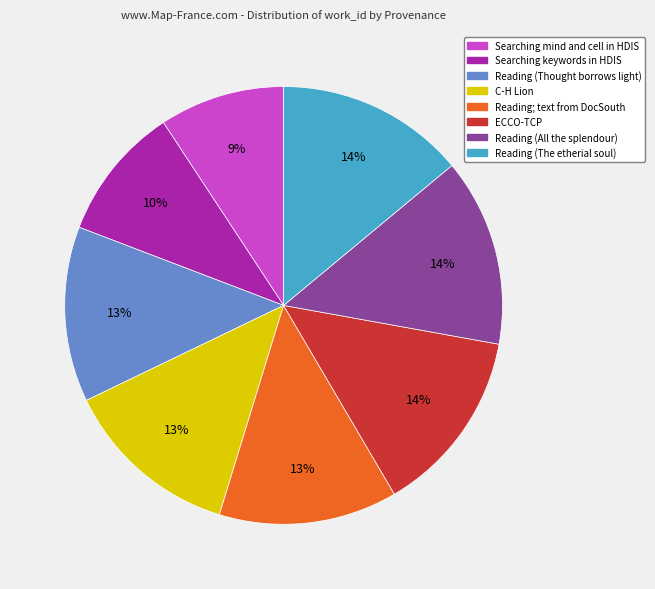

Combined, do Searching mind and cell in HDIS and Reading; text from DocSouth account for over 50%?

No